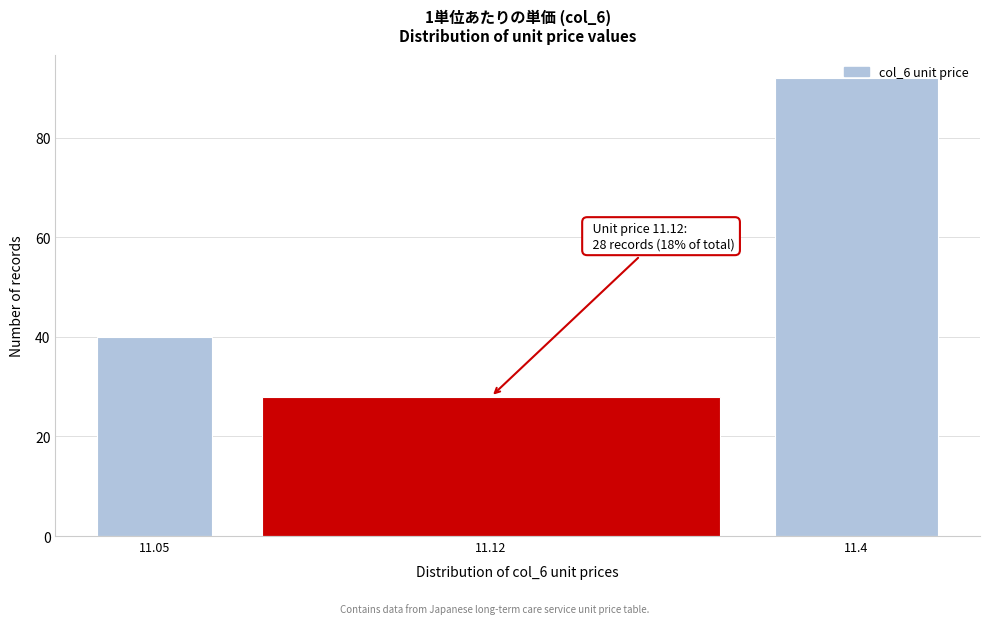

What is the label of the 1st bar from the right?

11.4